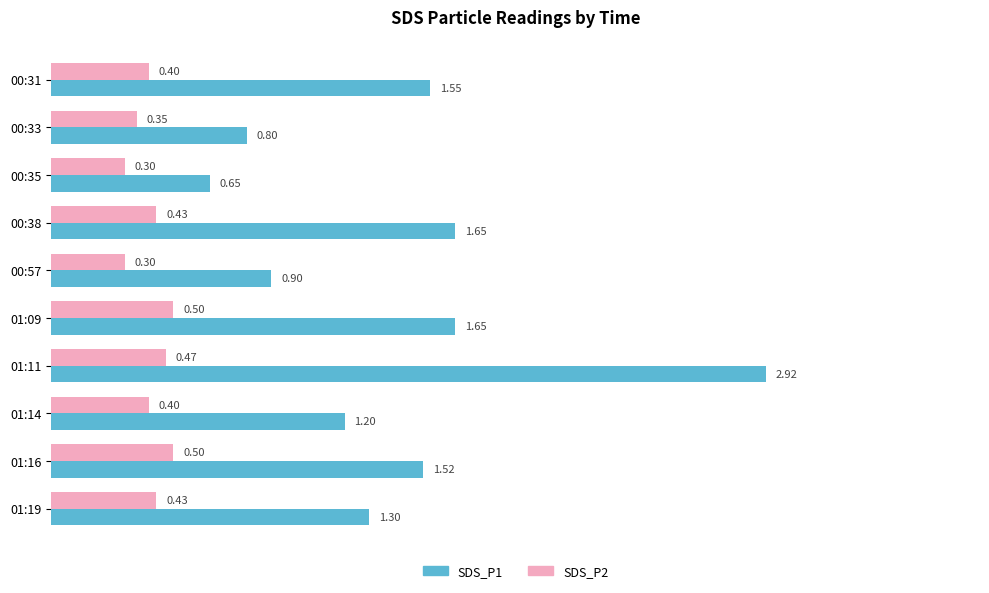

Which category has the highest value across all series?

01:11